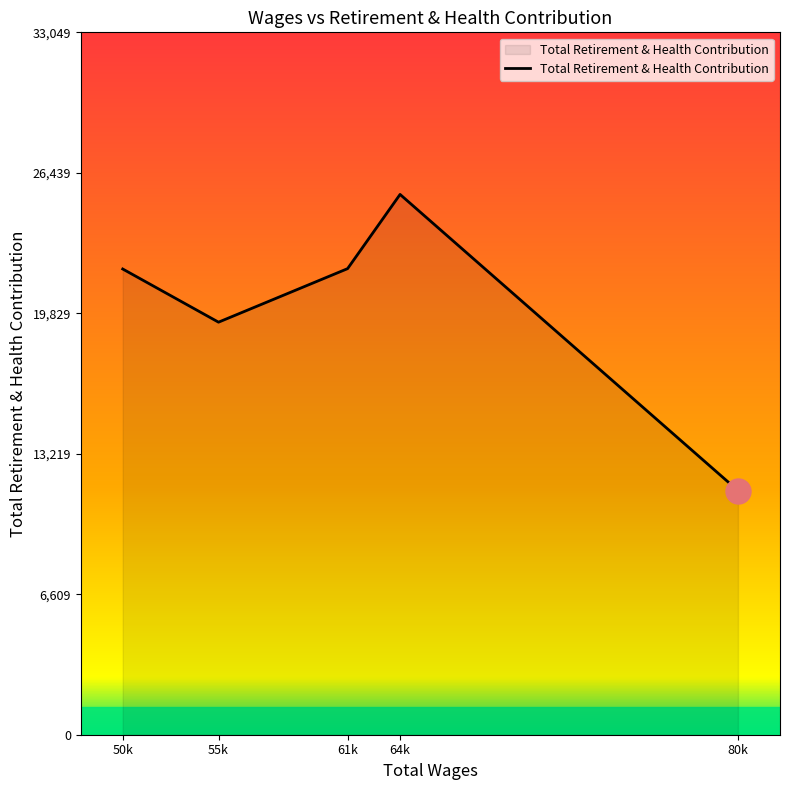

True or false: there are more than 0 points higher than both neighbors.

True